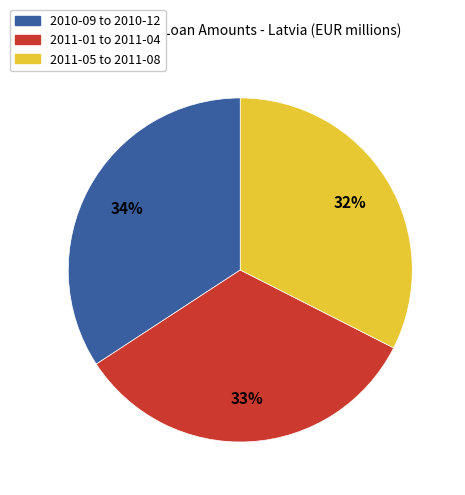

How many slices are in this pie chart?

3